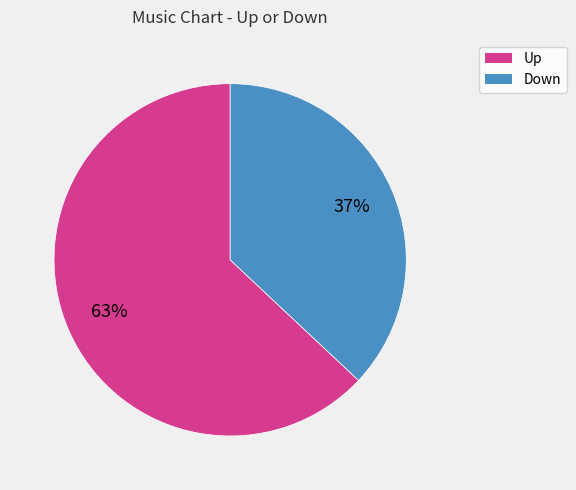

How many segments does this pie chart have?

2